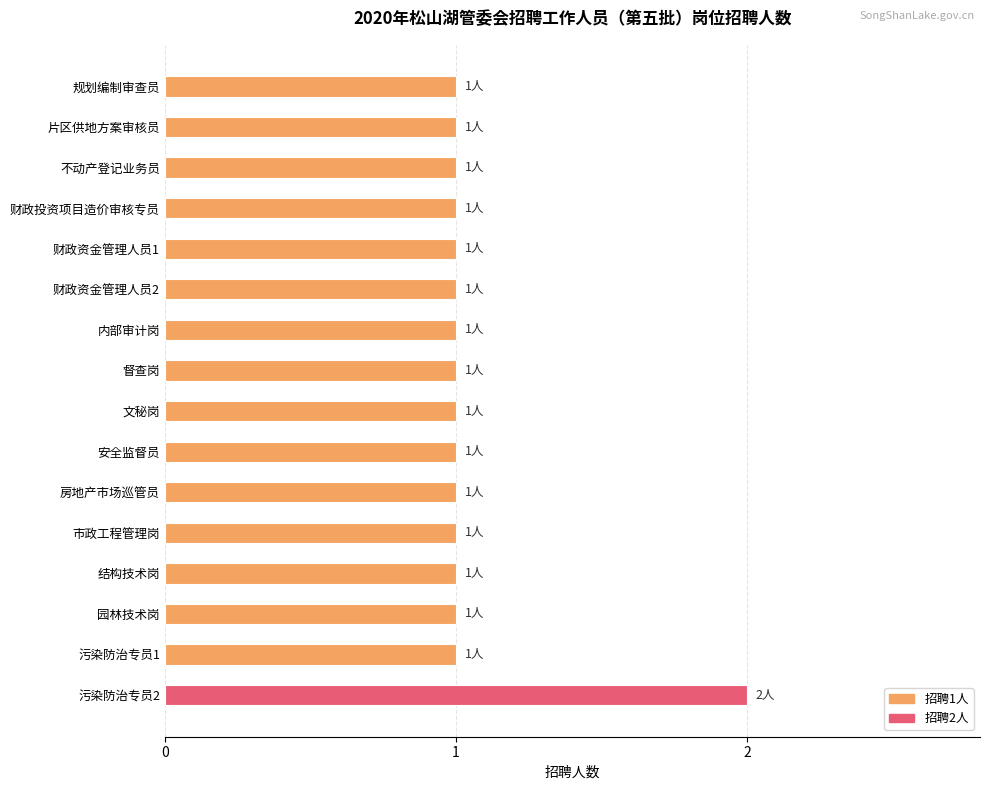

Which category has the highest value across all series?

污染防治专员2